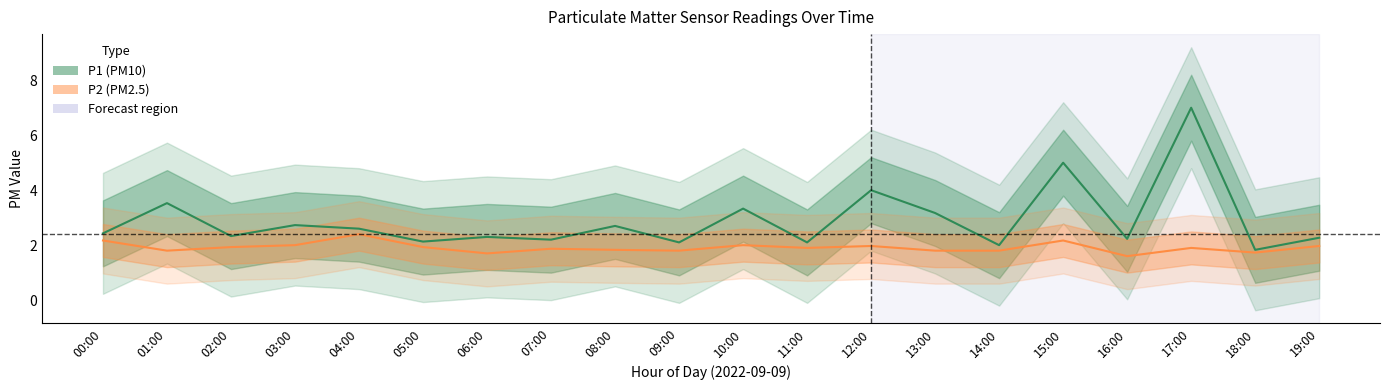

Which series has the largest total across all categories?

P1